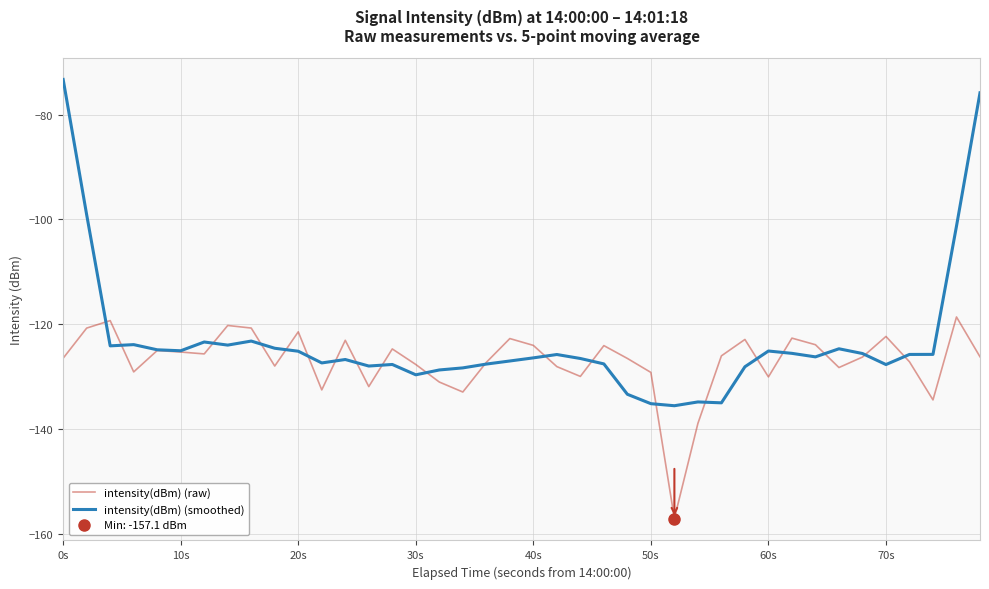

The value of intensity(dBm) (smoothed) at 30s is -129.7. True or false?

True